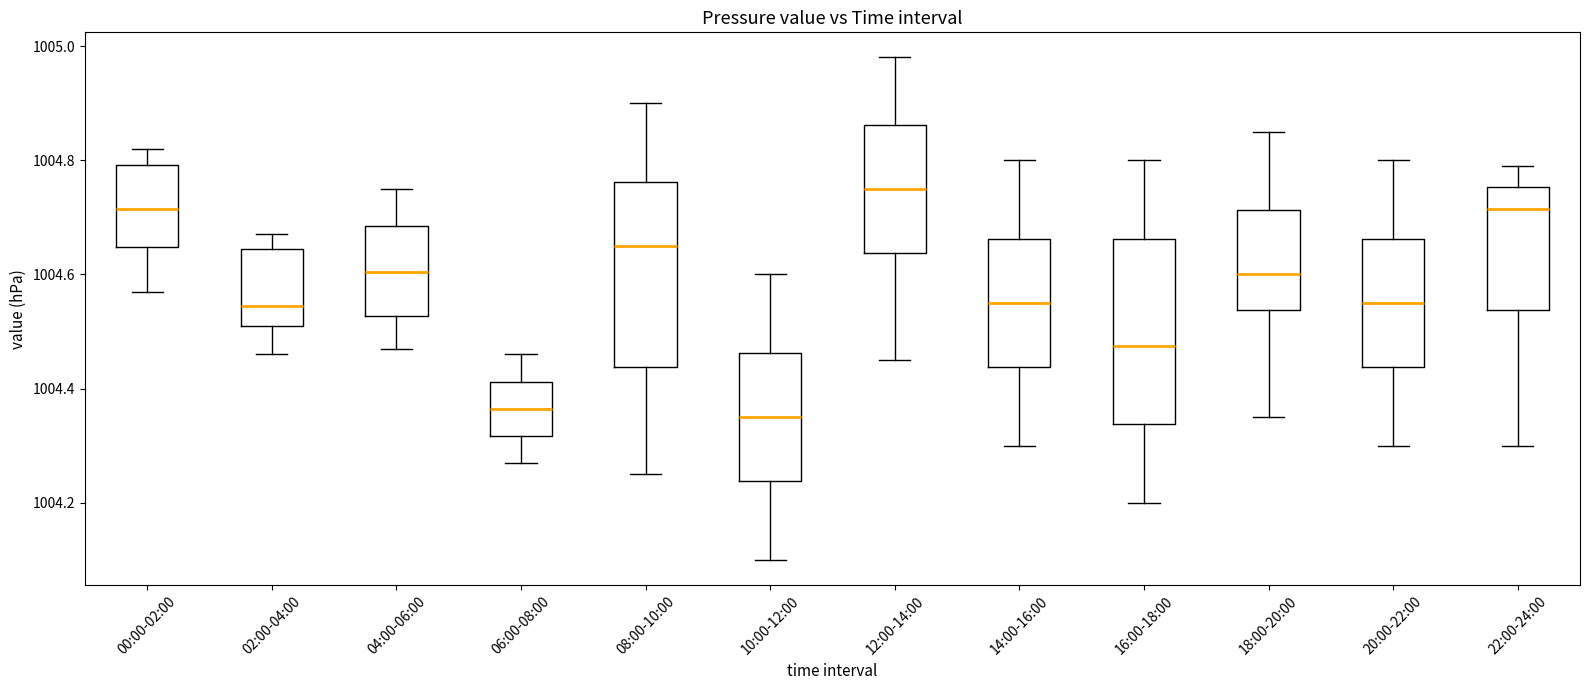

Reading left to right, transcribe this box plot: for each box, give where its median line is, the range the box spans, and where its two whiskers end, as read against the y-axis. The values are not printed on the chart, so give them approximately, as read against the axis.

00:00-02:00: median 1004.72, box 1004.64 to 1004.80, whiskers 1004.58 to 1004.82
02:00-04:00: median 1004.54, box 1004.52 to 1004.64, whiskers 1004.46 to 1004.68
04:00-06:00: median 1004.60, box 1004.52 to 1004.68, whiskers 1004.48 to 1004.76
06:00-08:00: median 1004.36, box 1004.32 to 1004.42, whiskers 1004.28 to 1004.46
08:00-10:00: median 1004.66, box 1004.44 to 1004.76, whiskers 1004.26 to 1004.90
10:00-12:00: median 1004.36, box 1004.24 to 1004.46, whiskers 1004.10 to 1004.60
12:00-14:00: median 1004.76, box 1004.64 to 1004.86, whiskers 1004.46 to 1004.98
14:00-16:00: median 1004.56, box 1004.44 to 1004.66, whiskers 1004.30 to 1004.80
16:00-18:00: median 1004.48, box 1004.34 to 1004.66, whiskers 1004.20 to 1004.80
18:00-20:00: median 1004.60, box 1004.54 to 1004.72, whiskers 1004.36 to 1004.86
20:00-22:00: median 1004.56, box 1004.44 to 1004.66, whiskers 1004.30 to 1004.80
22:00-24:00: median 1004.72, box 1004.54 to 1004.76, whiskers 1004.30 to 1004.80